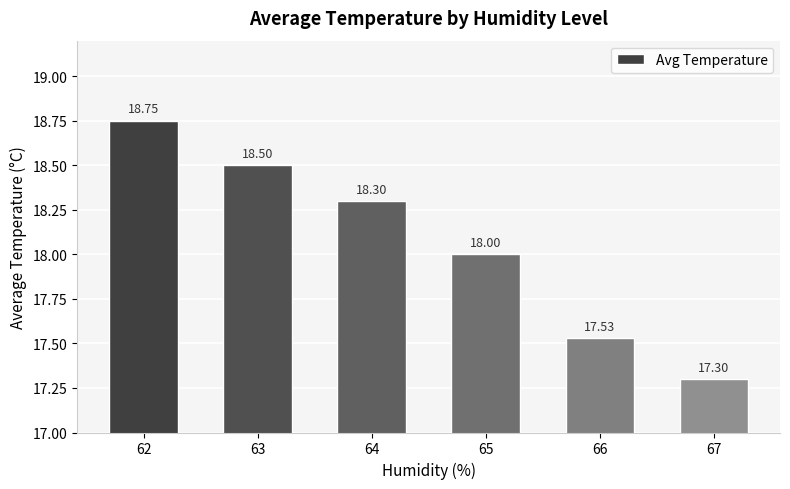

What is the sum of all values?

108.4